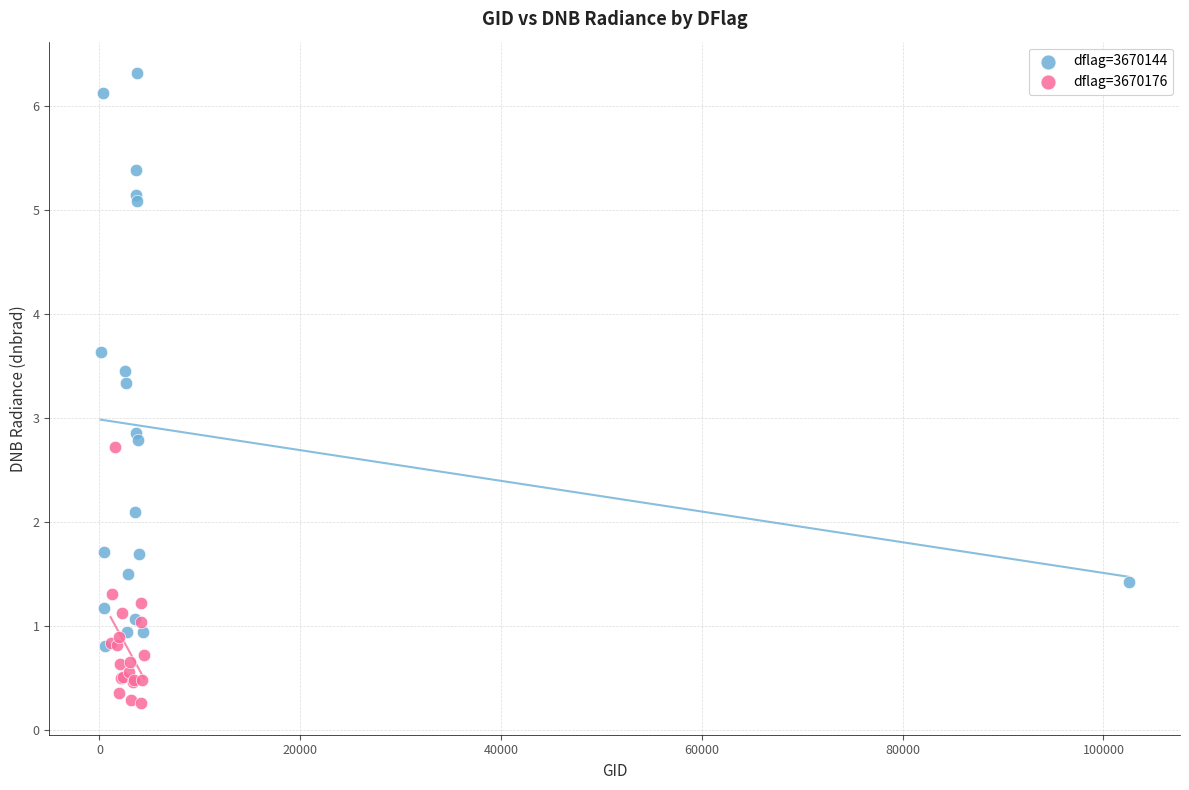

Which series reaches the maximum Y coordinate?

dflag=3670144